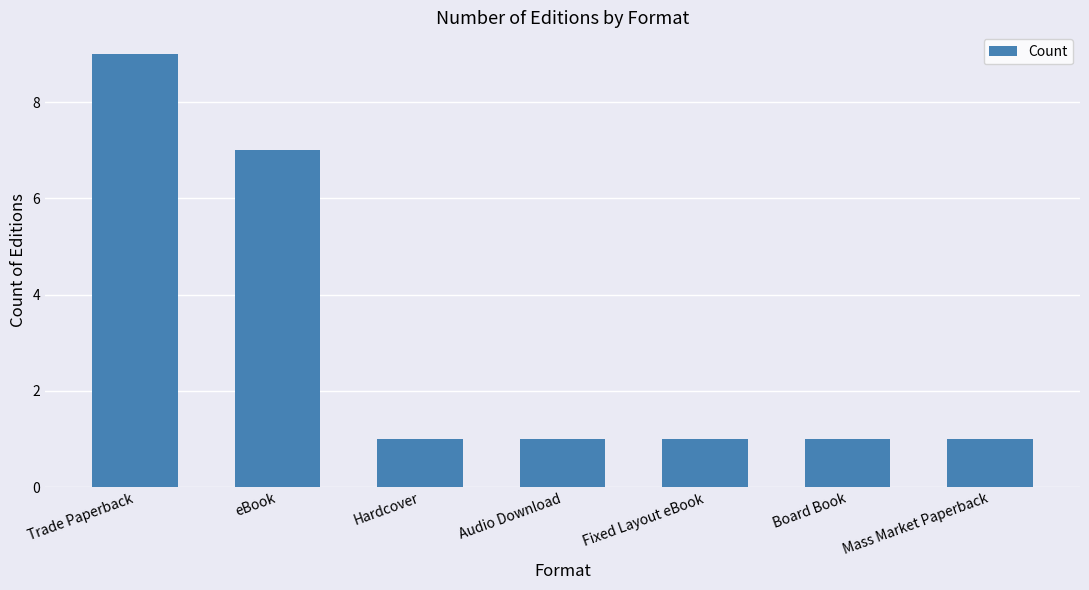

What is the greatest value displayed?

9